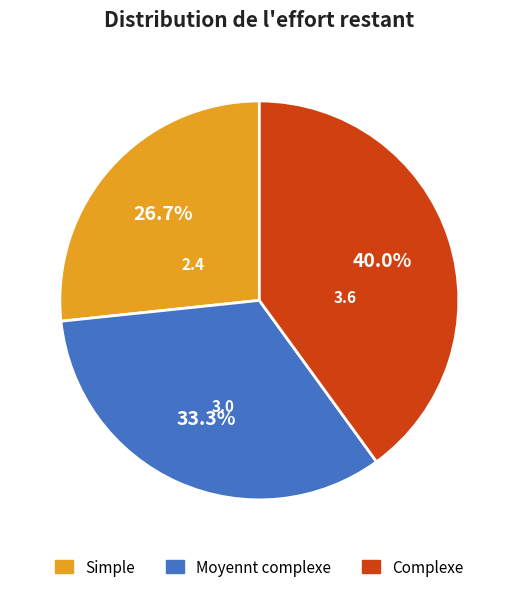

To the nearest percent, what percentage of the pie is Moyennt complexe?

33%